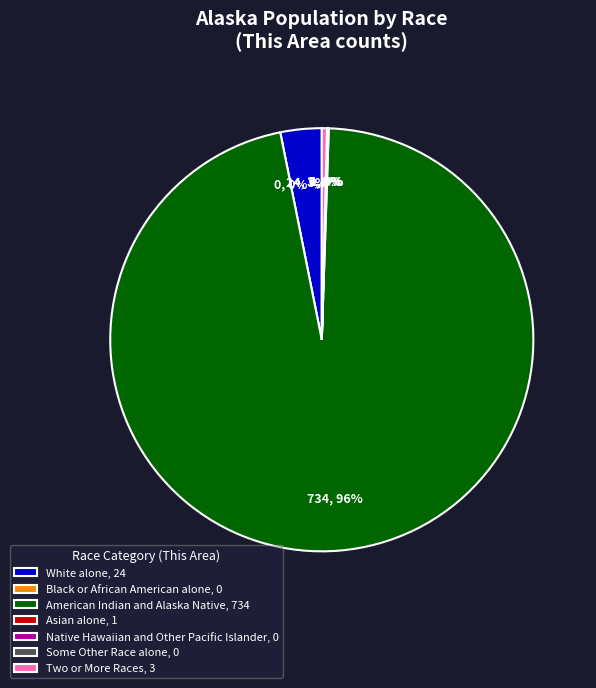

How many segments does this pie chart have?

7